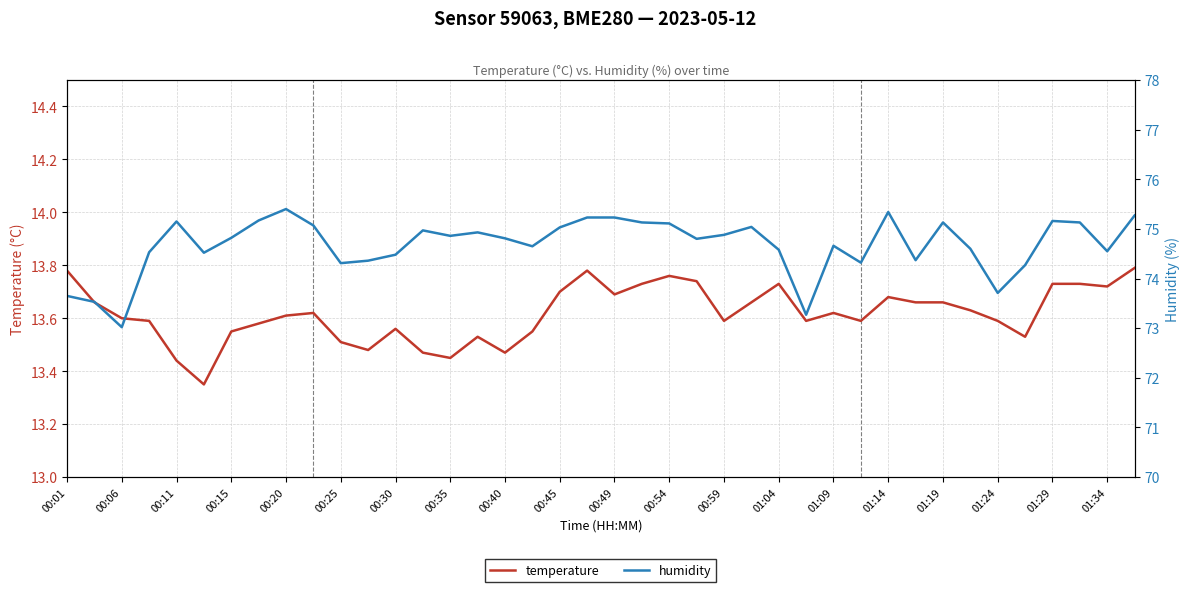

The value of temperature at 00:59 is 21.4. True or false?

False